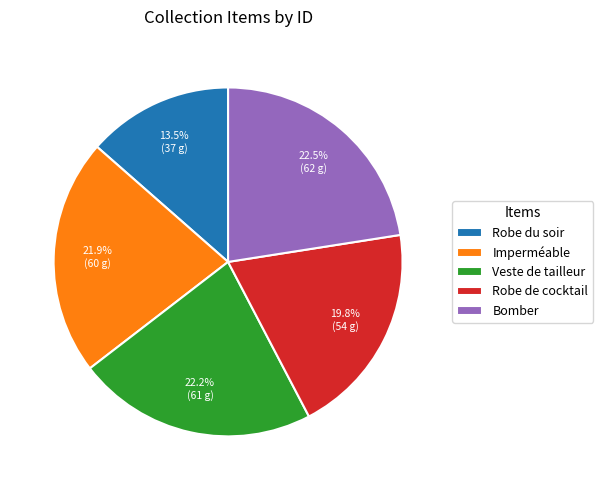

Is Imperméable the majority of the pie?

No